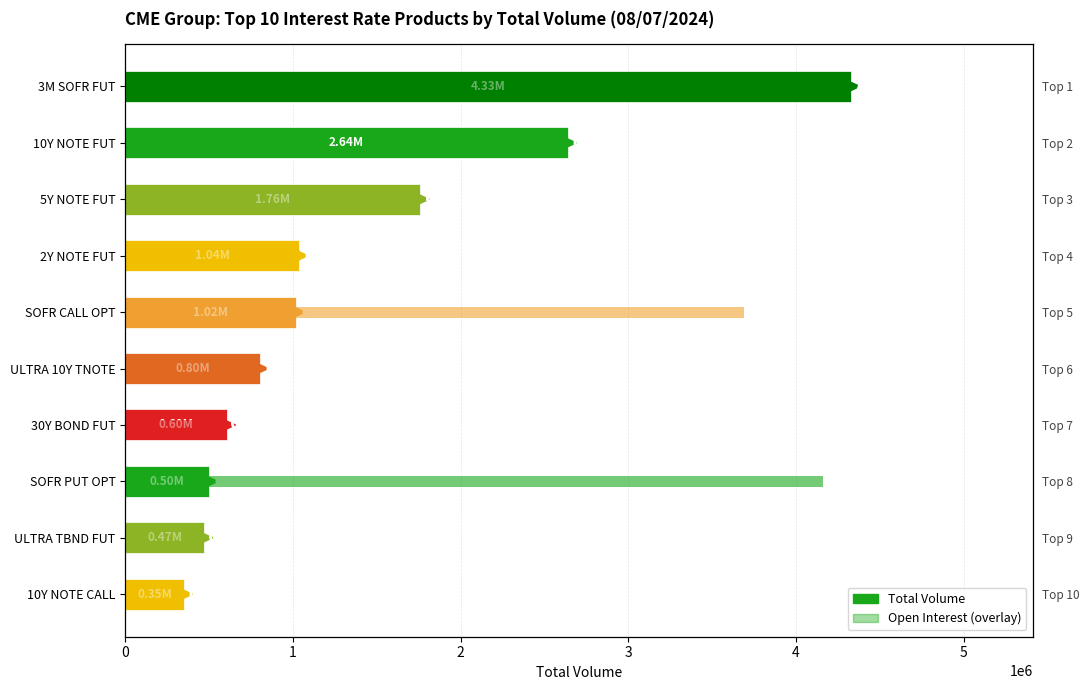

What is the sum of the Total Volume values at SOFR PUT OPT and 10Y NOTE FUT?

3138075